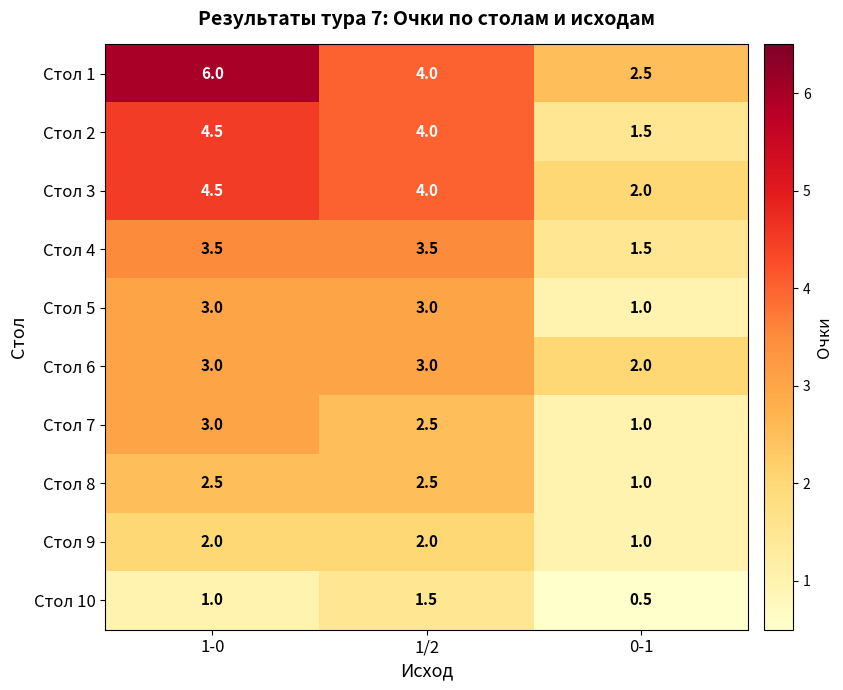

What is the sum of all Стол 5 values?

7.0